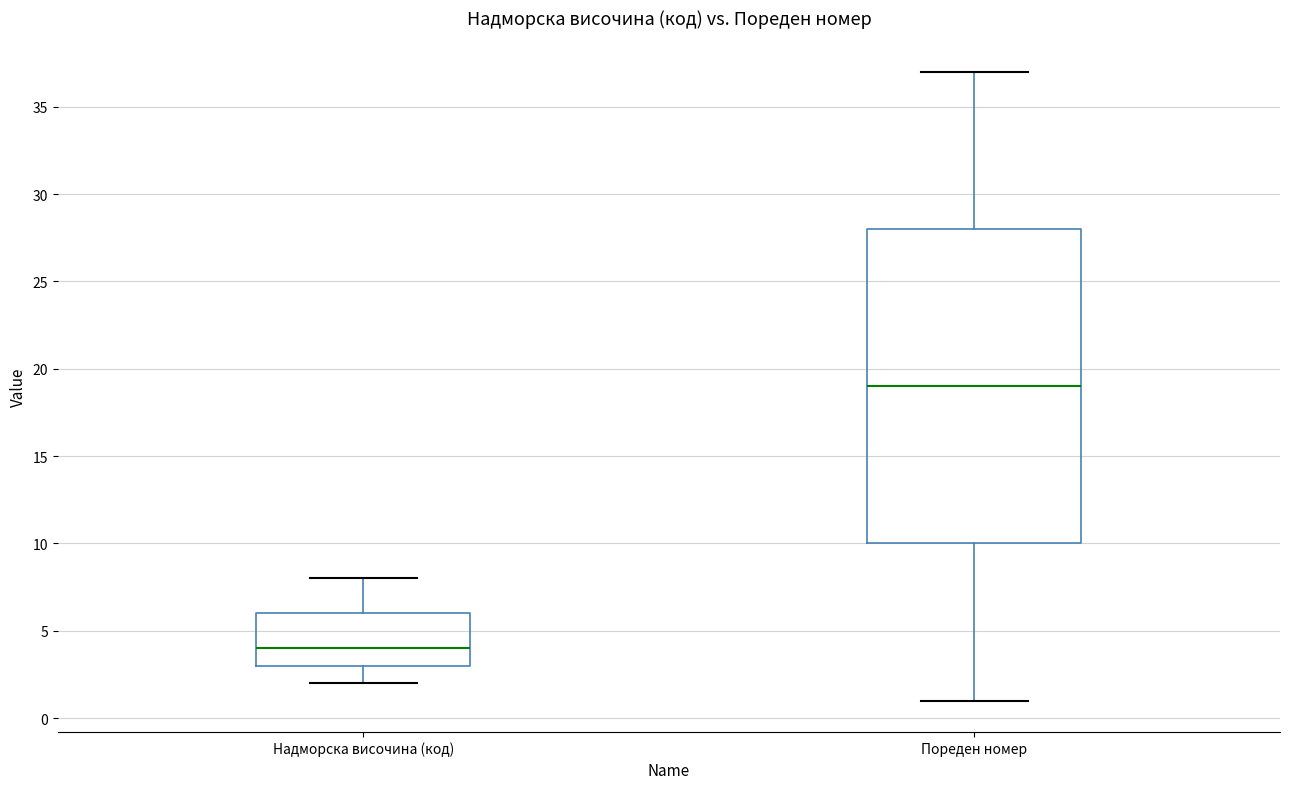

Reading left to right, read every box against the y-axis: the position of its median line, the range the box covers, and the ends of its whiskers. The values are not printed on the chart, so give them approximately, as read against the axis.

Надморска височина (код): median 4, box 3 to 6, whiskers 2 to 8
Пореден номер: median 19, box 10 to 28, whiskers 1 to 37